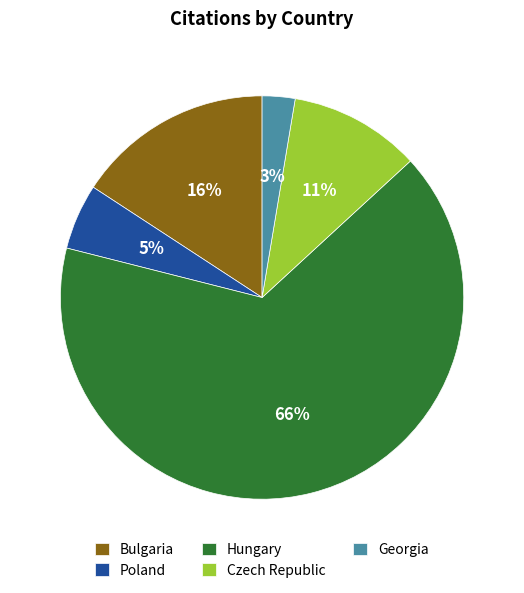

Is it true that Poland is 5% of the pie?

True